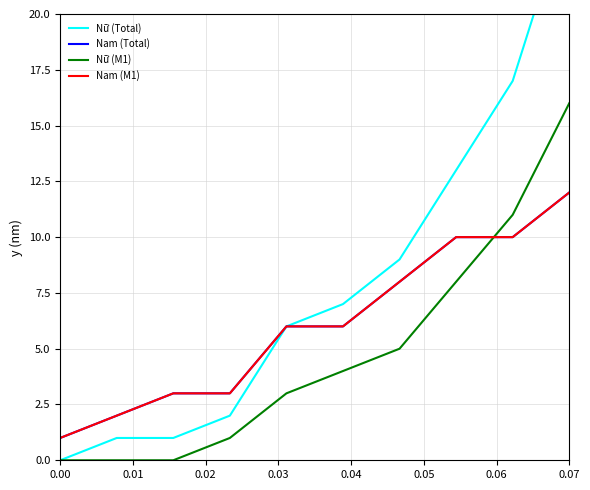

What is the label of the 6th point from the right?

0.04